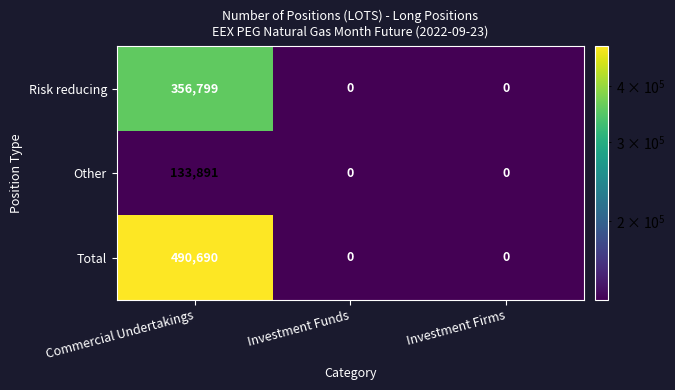

List the series in order of their overall mean, highest first.

Total, Risk reducing, Other